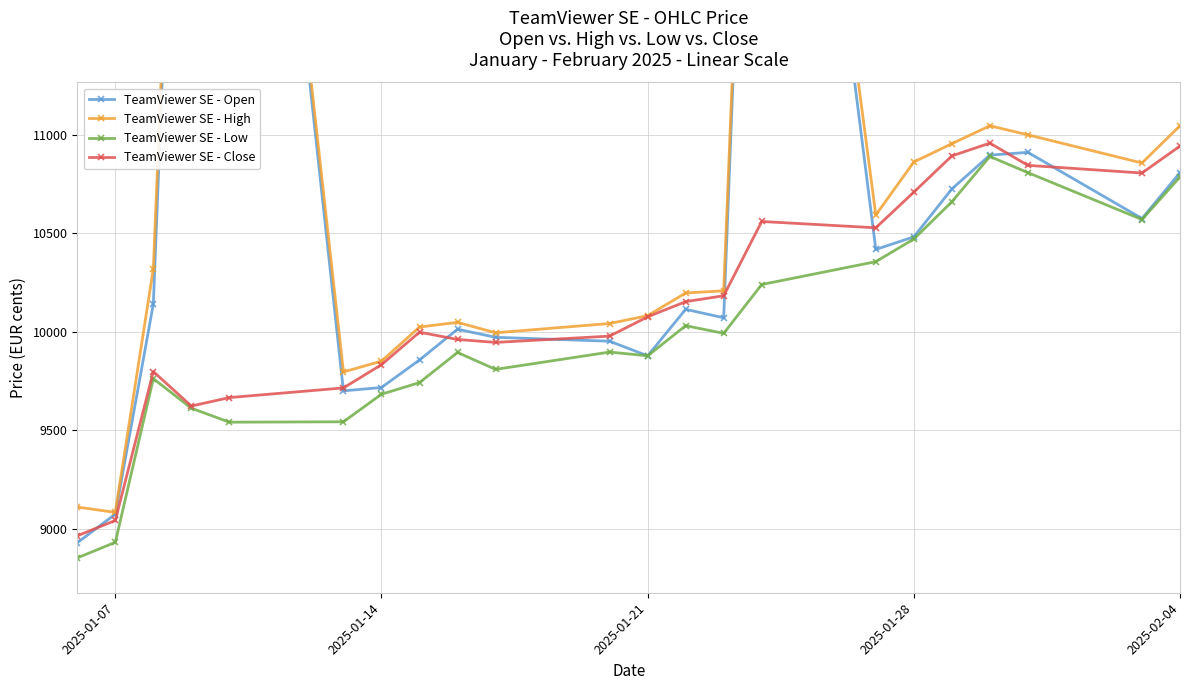

True or false: TeamViewer SE - Close has more than 0 points higher than both neighbors.

True